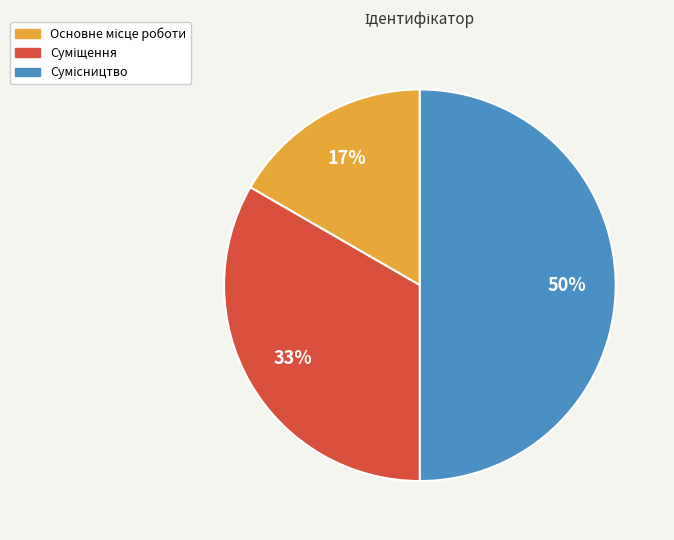

To the nearest percent, what is the average slice percentage?

33%